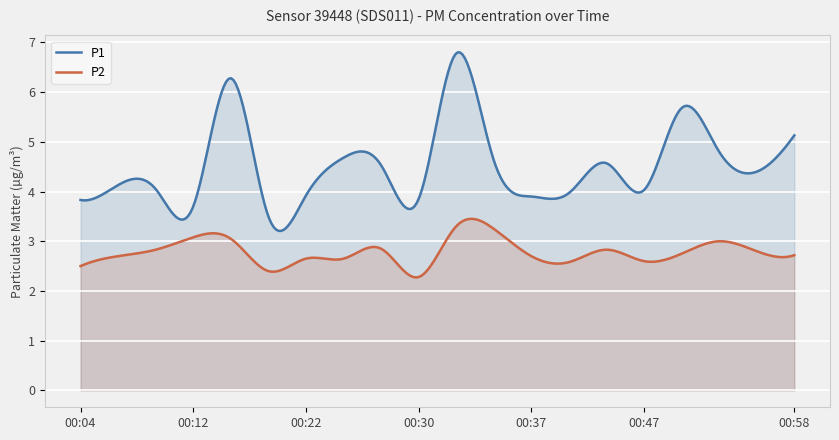

True or false: P2 and P1 intersect in this chart.

False